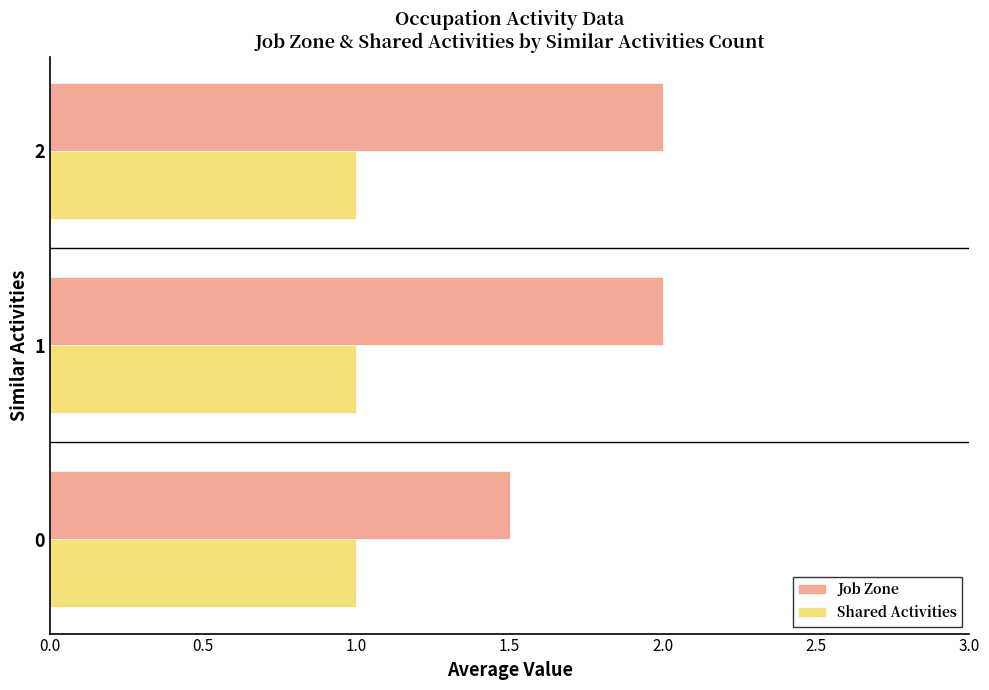

Which series has the largest total across all categories?

Job Zone